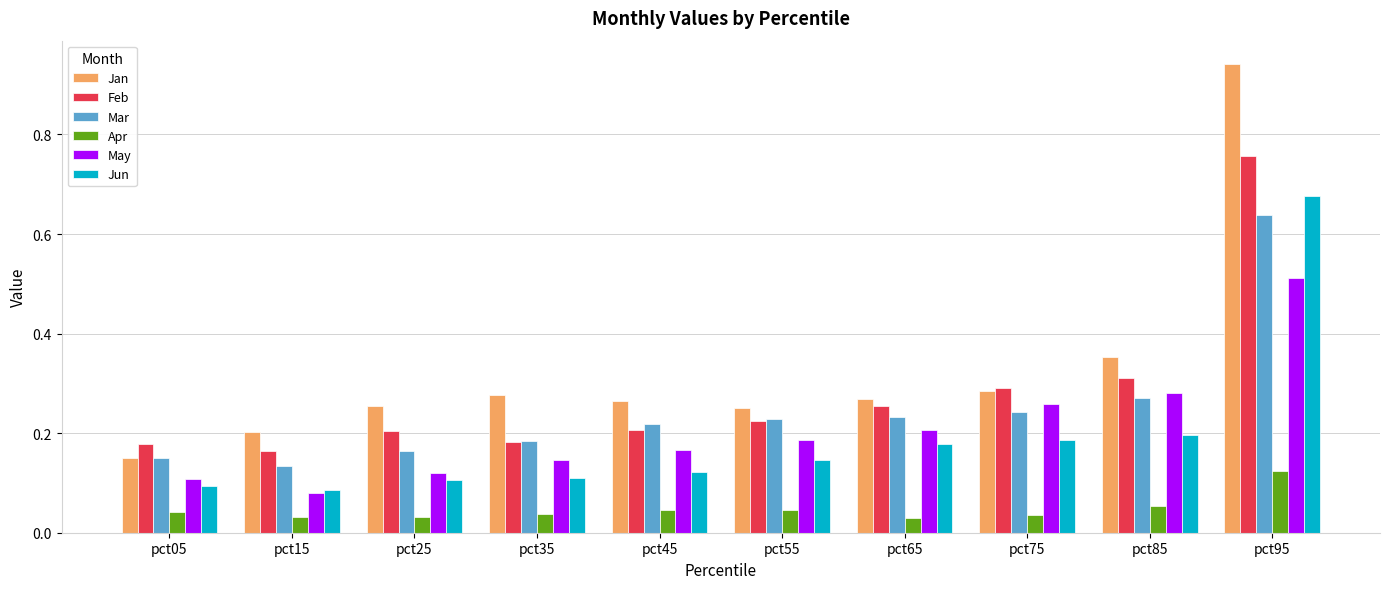

Which series has the largest range (max minus min)?

Jan